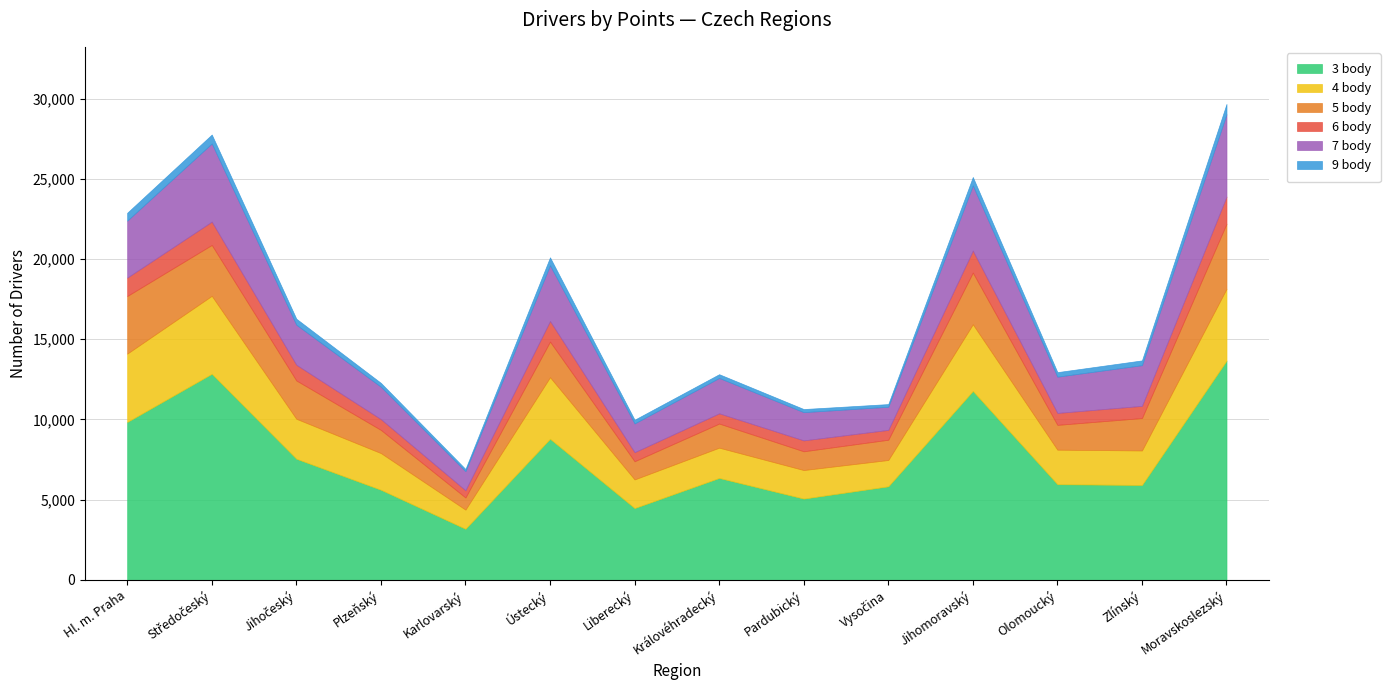

Reading left to right, transcribe all the data shown in this chart.

3 body: Hl. m. Praha=9841	Středočeský=12844	Jihočeský=7551	Plzeňský=5616	Karlovarský=3183	Ústecký=8793	Liberecký=4476	Královéhradecký=6352	Pardubický=5066	Vysočina=5831	Jihomoravský=11776	Olomoucký=5962	Zlínský=5915	Moravskoslezský=13665
4 body: Hl. m. Praha=4259	Středočeský=4860	Jihočeský=2489	Plzeňský=2286	Karlovarský=1195	Ústecký=3840	Liberecký=1784	Královéhradecký=1888	Pardubický=1779	Vysočina=1640	Jihomoravský=4156	Olomoucký=2152	Zlínský=2151	Moravskoslezský=4480
5 body: Hl. m. Praha=3592	Středočeský=3171	Jihočeský=2388	Plzeňský=1444	Karlovarský=756	Ústecký=2218	Liberecký=1133	Královéhradecký=1502	Pardubický=1169	Vysočina=1263	Jihomoravský=3221	Olomoucký=1546	Zlínský=2019	Moravskoslezský=4054
6 body: Hl. m. Praha=1147	Středočeský=1453	Jihočeský=979	Plzeňský=672	Karlovarský=450	Ústecký=1283	Liberecký=564	Královéhradecký=638	Pardubický=680	Vysočina=613	Jihomoravský=1370	Olomoucký=744	Zlínský=760	Moravskoslezský=1689
7 body: Hl. m. Praha=3550	Středočeský=4873	Jihočeský=2497	Plzeňský=2019	Karlovarský=1193	Ústecký=3473	Liberecký=1793	Královéhradecký=2205	Pardubický=1759	Vysočina=1442	Jihomoravský=4063	Olomoucký=2261	Zlínský=2536	Moravskoslezský=5132
9 body: Hl. m. Praha=492	Středočeský=555	Jihočeský=372	Plzeňský=239	Karlovarský=133	Ústecký=496	Liberecký=231	Královéhradecký=233	Pardubický=193	Vysočina=166	Jihomoravský=524	Olomoucký=282	Zlínský=297	Moravskoslezský=643